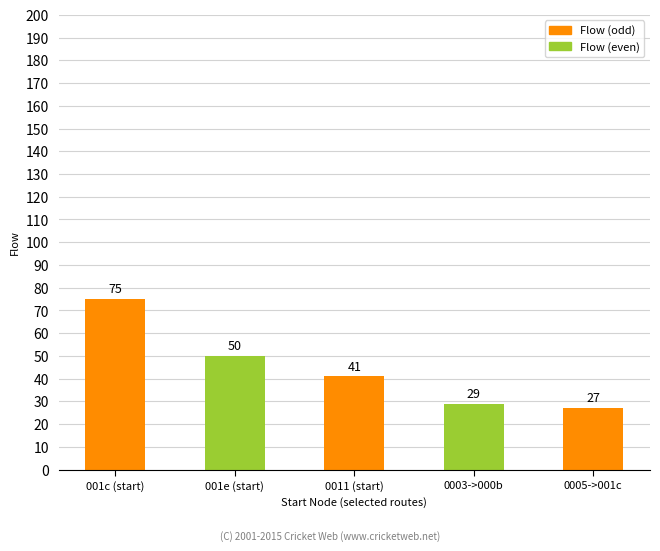

At which label does the data first exceed 41?

001c (start)